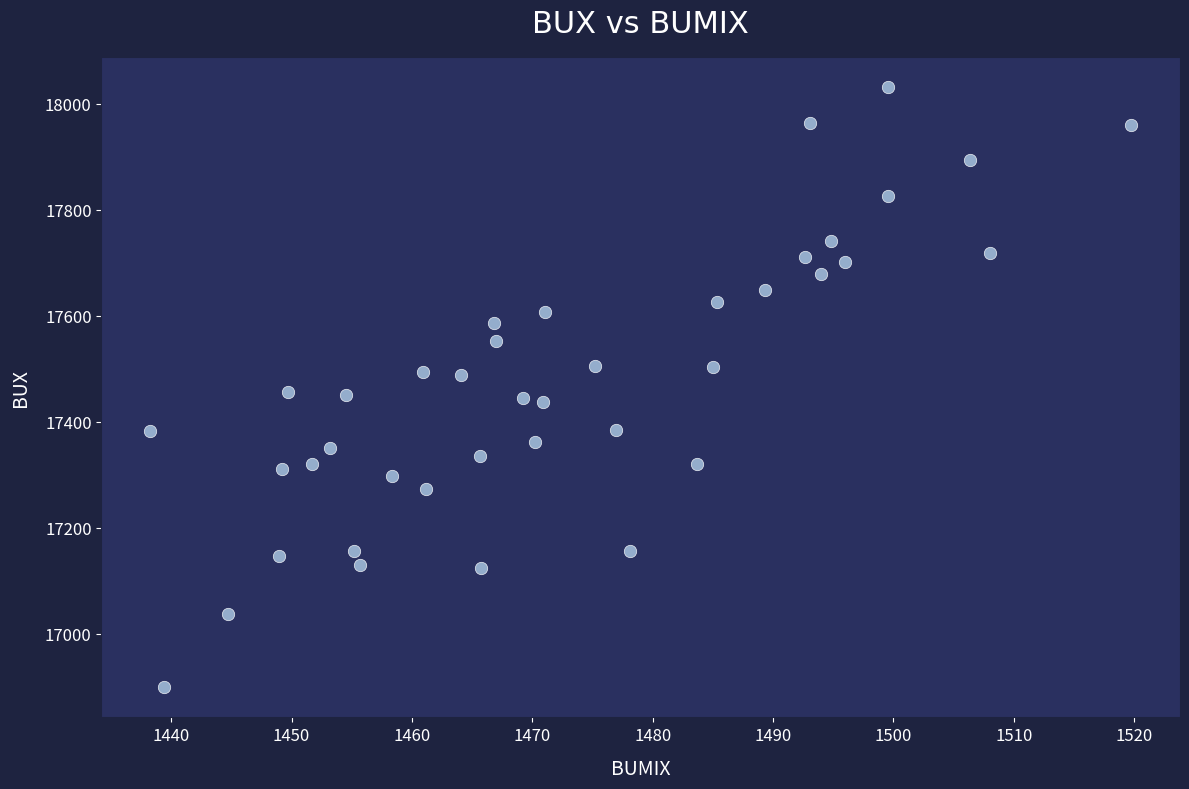

What is the range of Y values (max minus min)?

1132.5